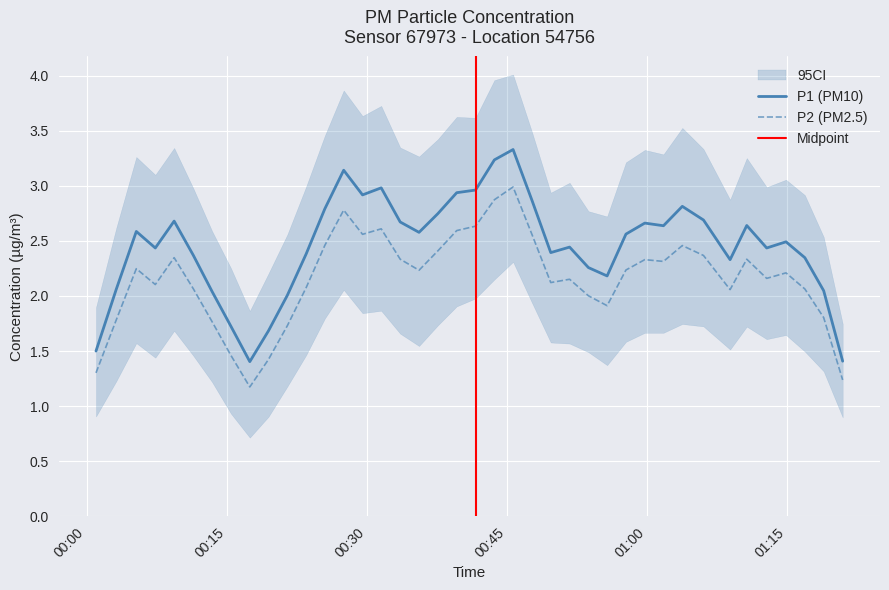

At 36, list the series in order from largest to smallest.

P1, P2